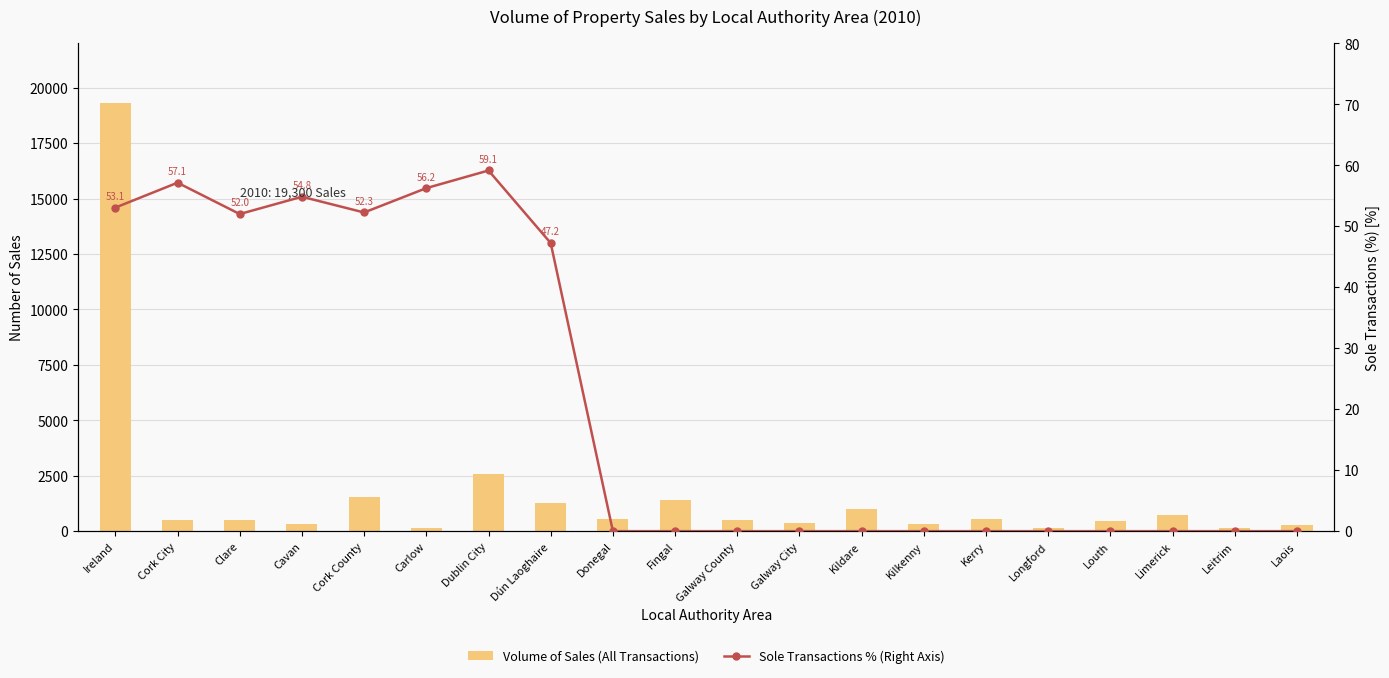

At how many categories does at least one series exceed 15373?

1